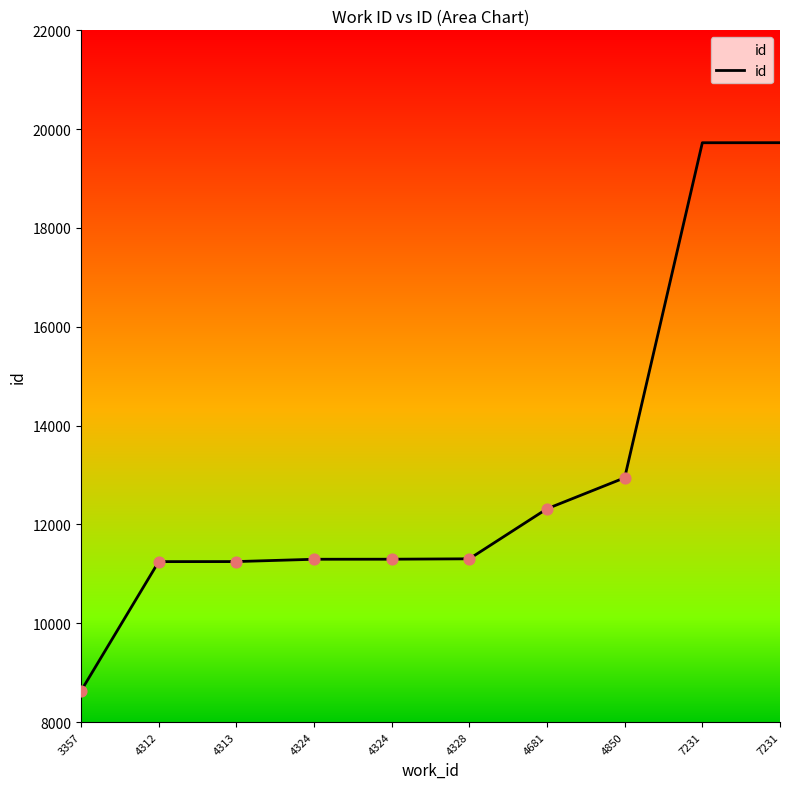

Approximately how many times larger is the value at 4681 compared to 4312?

1.1